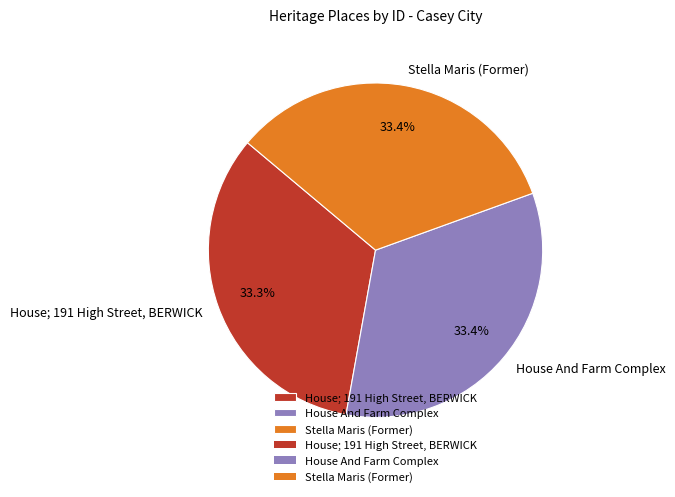

Approximately how many times larger is the value at Stella Maris (Former) compared to House And Farm Complex?

1.0